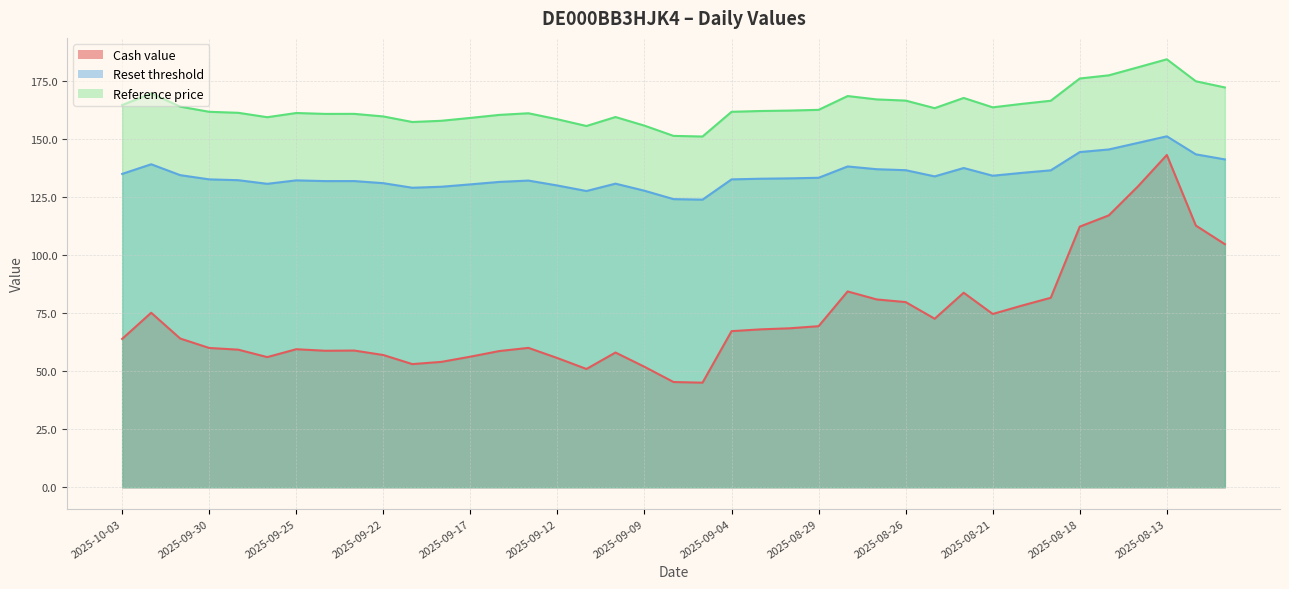

What value does the Cash value series have at 2025-08-12?

112.8